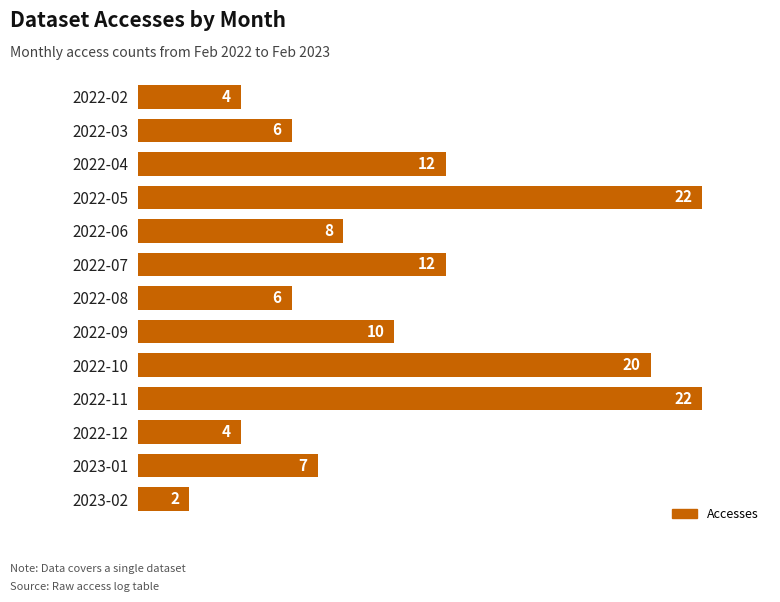

What is the average value?

10